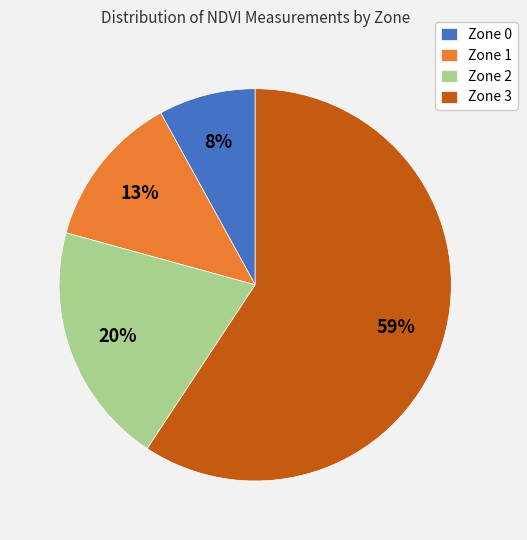

Count the number of slices in the pie.

4